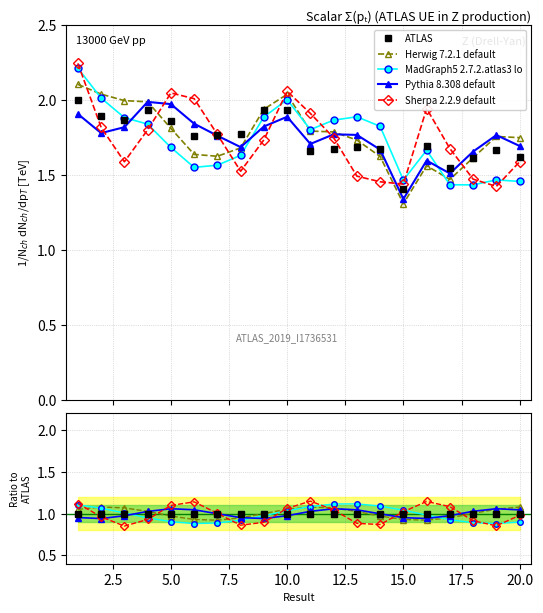

Which series has the largest total across all categories?

Herwig 7.2.1 default